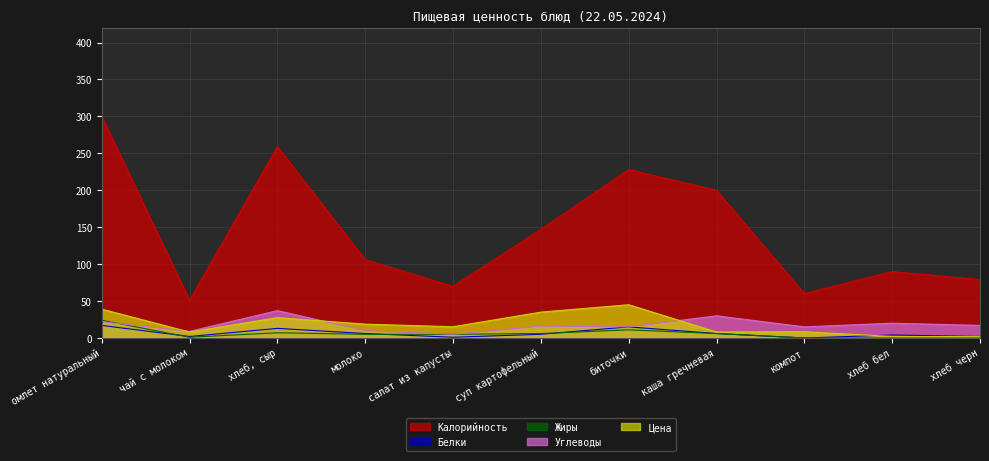

Which series has the largest total across all categories?

Калорийность